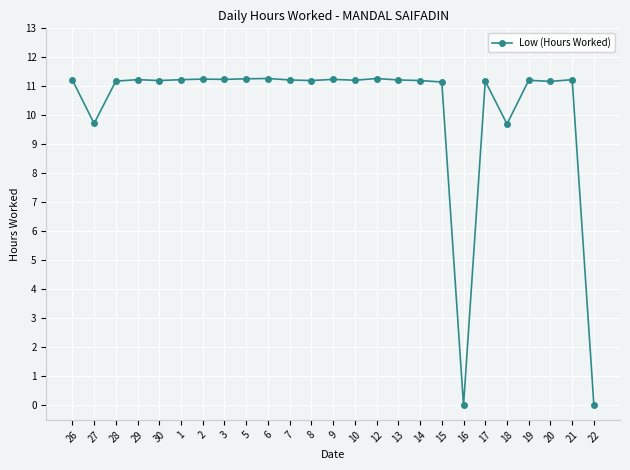

What is the difference between the values at 22 and 9?

11.2